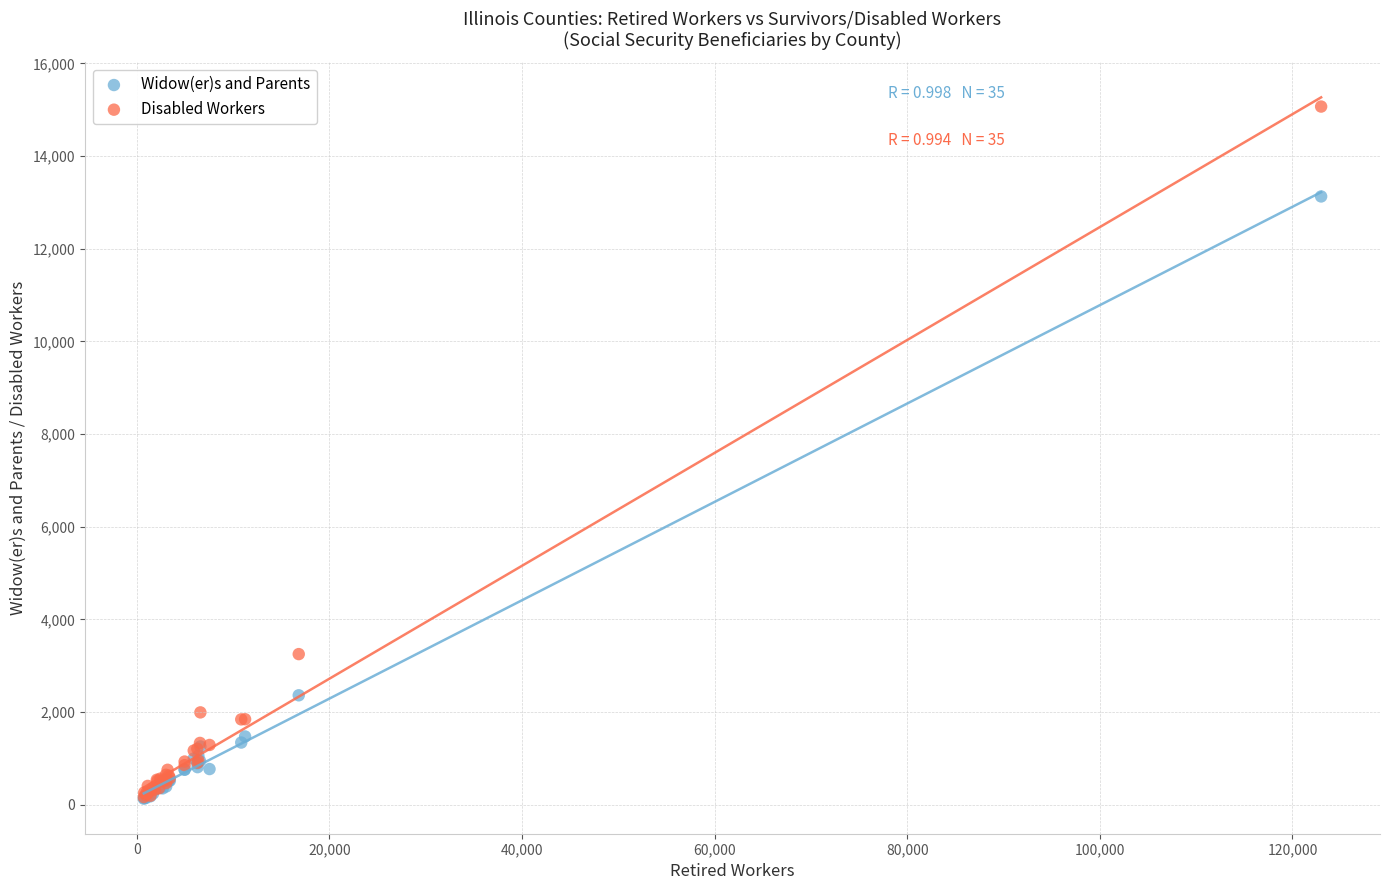

Which series contains the highest Y value?

Disabled Workers